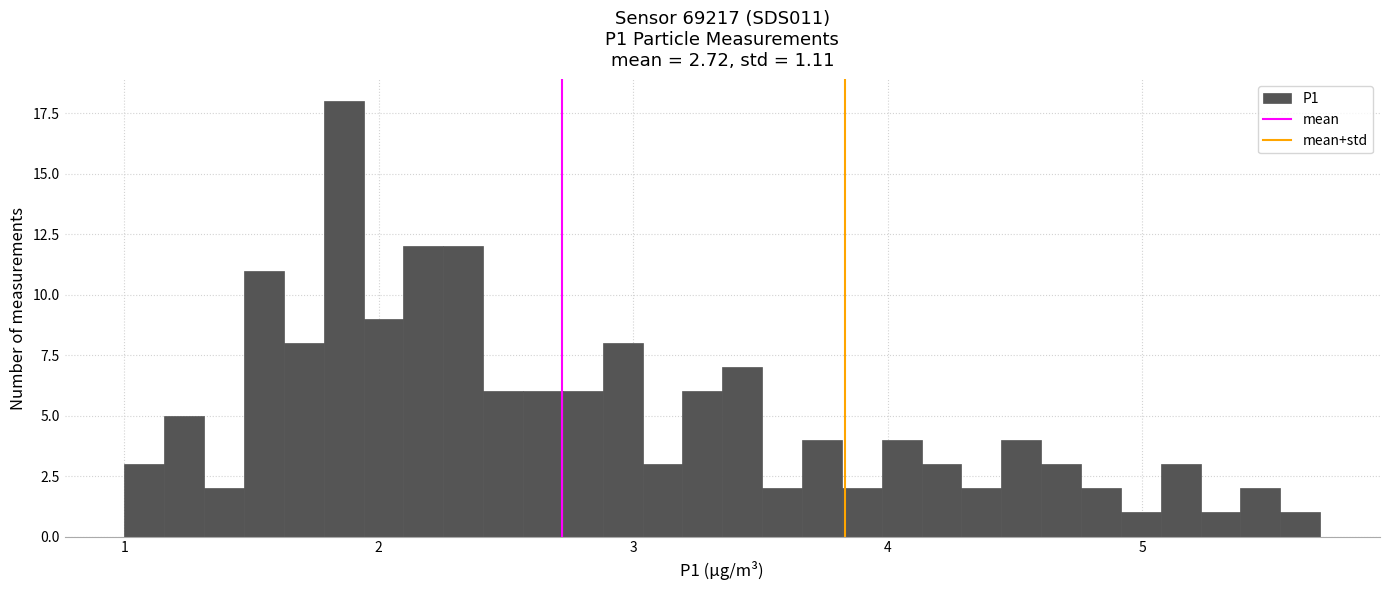

Around what value on the x-axis is the tallest bar? Give the approximate position of its centre, as read against the axis.

1.9